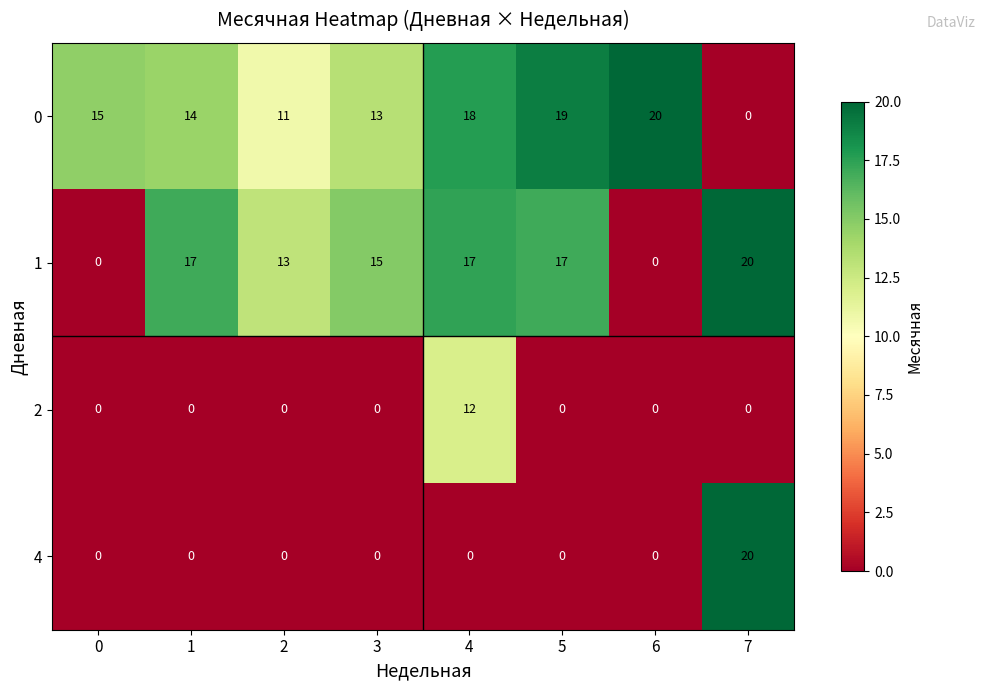

At how many categories does at least one series exceed 5?

8